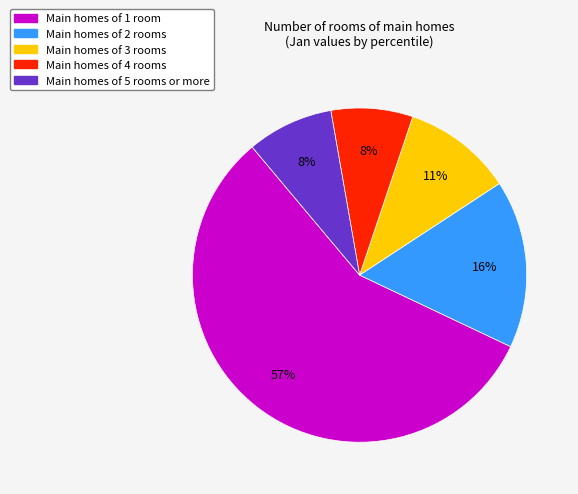

Is there a majority slice in this chart?

Yes